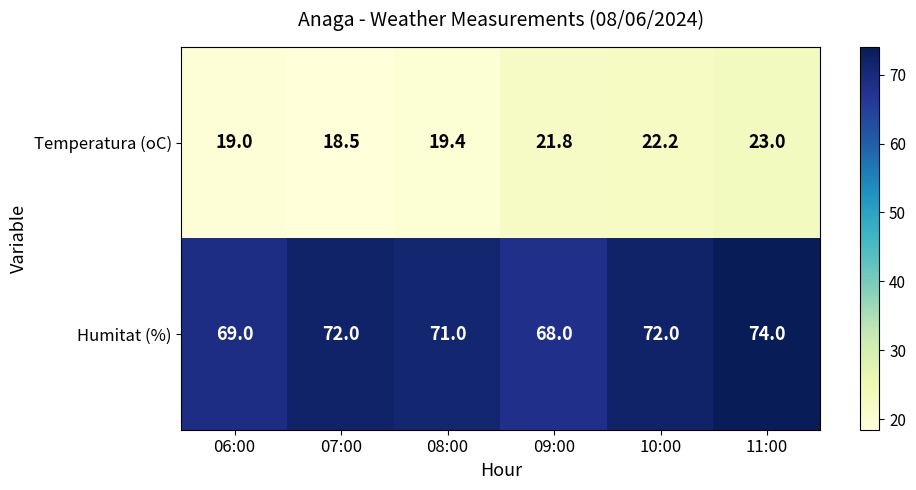

The Humitat (%) series shows 72.0 at 07:00. True or false?

True